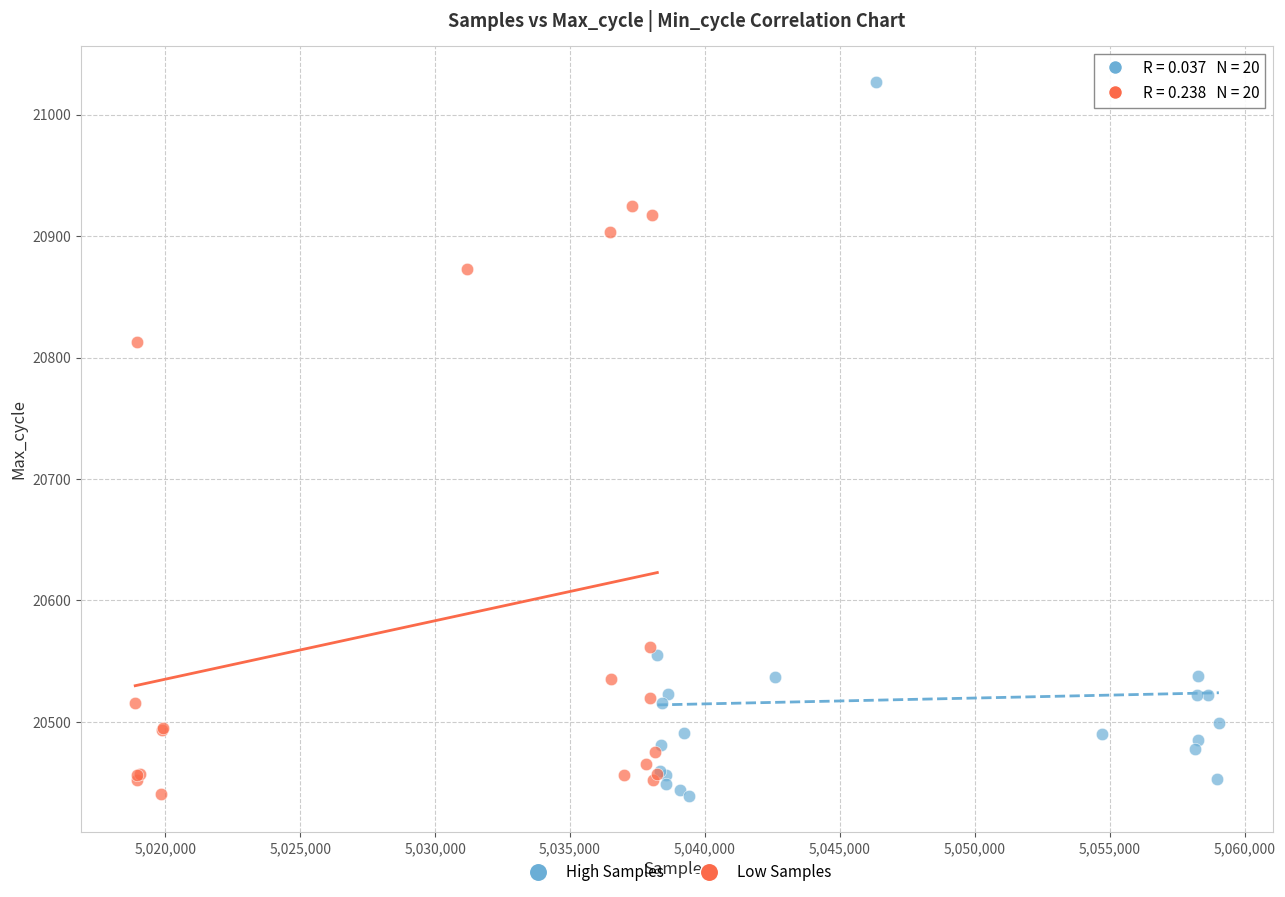

Which series has the largest Y range (max minus min)?

High Samples